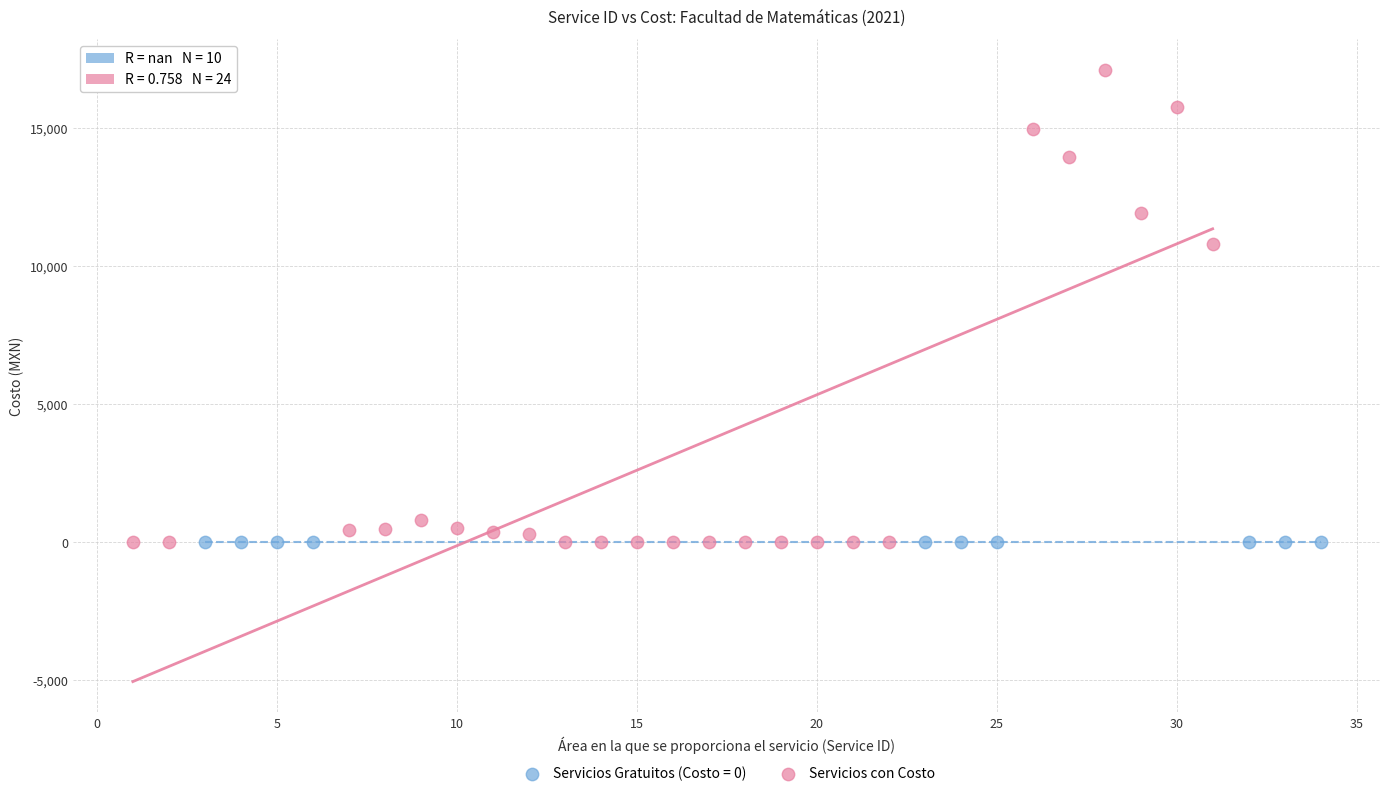

Which series contains the highest Y value?

Servicios con Costo